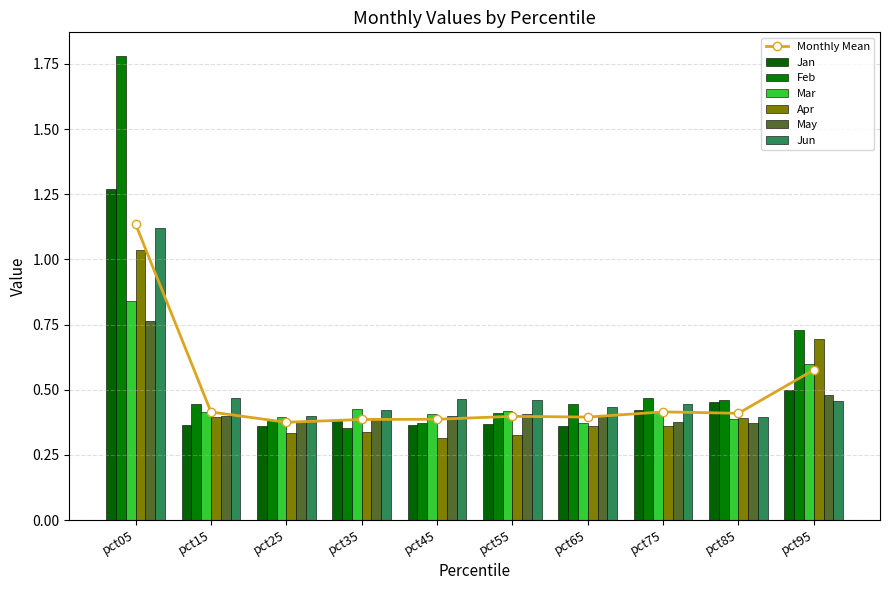

Which label corresponds to the largest value in the chart?

pct05